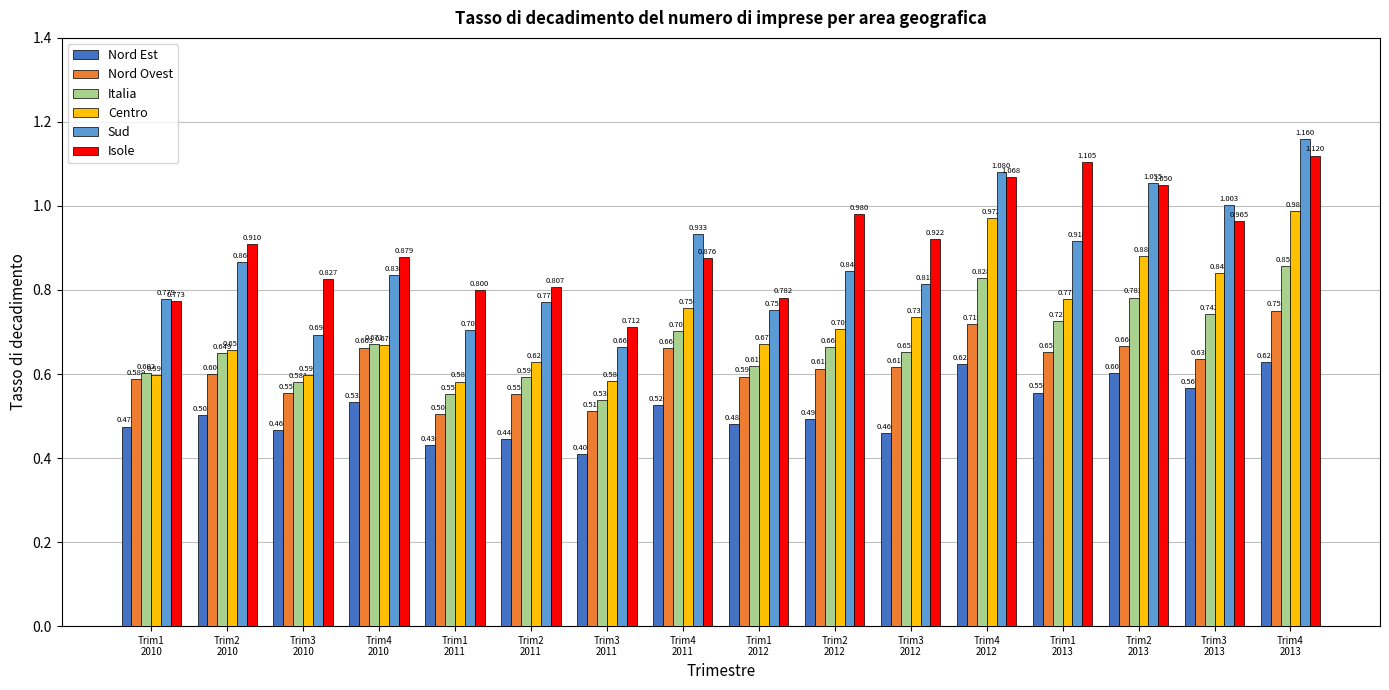

At which label does Nord Ovest reach its minimum?

Trim1
2011